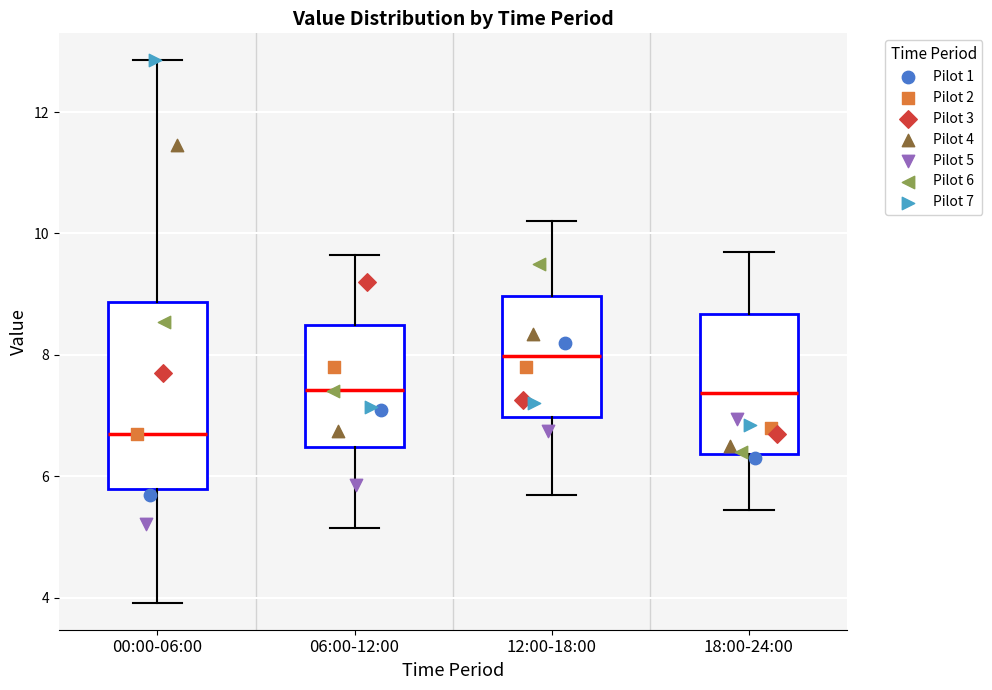

Comparing the boxes themselves (not the whiskers), which one is the tallest?

00:00-06:00